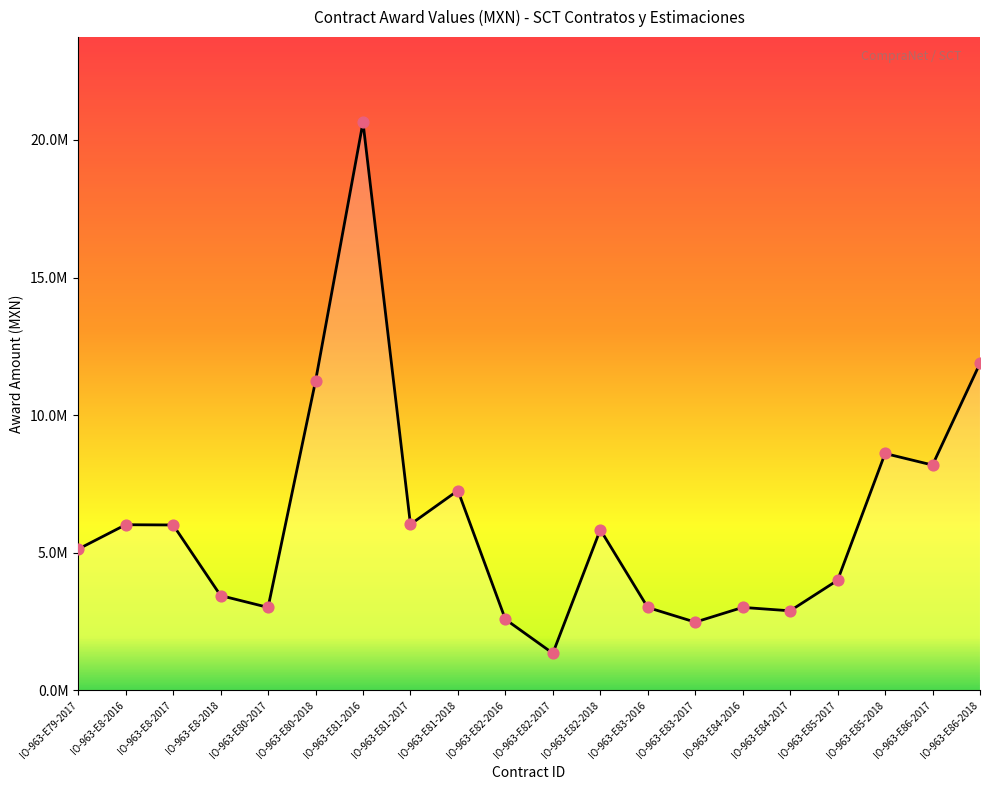

What is the change in value from IO-963-E8-2018 to IO-963-E80-2018?

+7791947.8